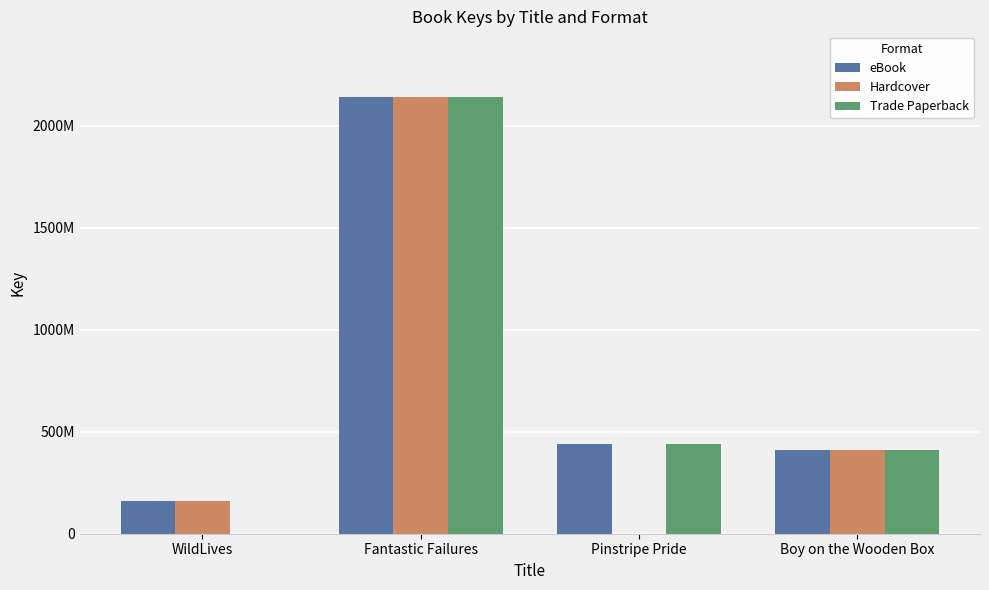

What is the total value across all series at Pinstripe Pride?

882263802